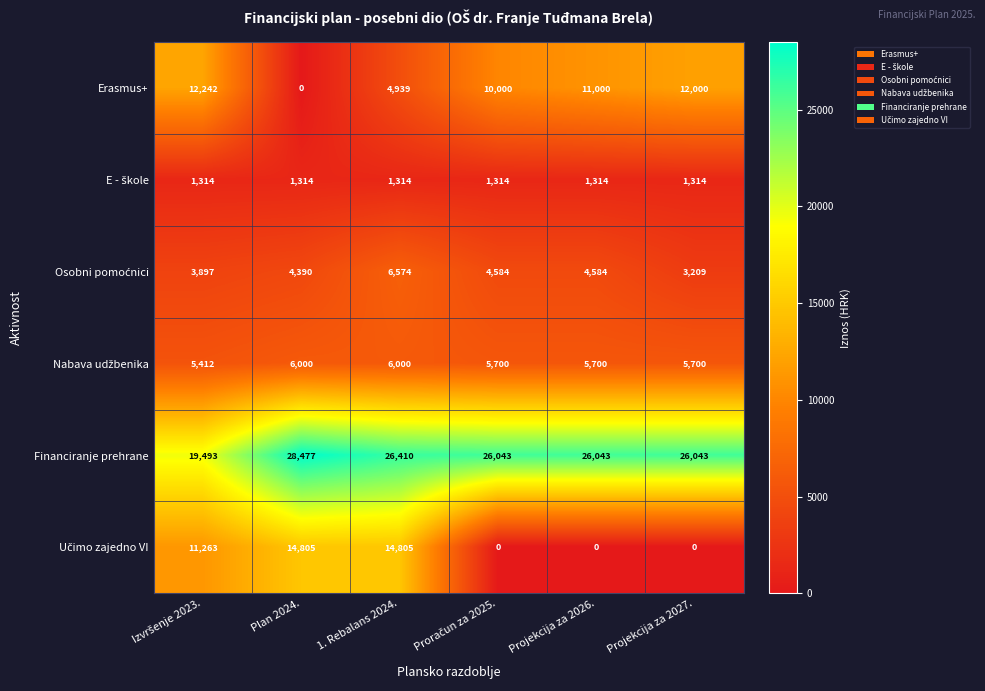

At which label does Erasmus+ reach its minimum?

Plan 2024.